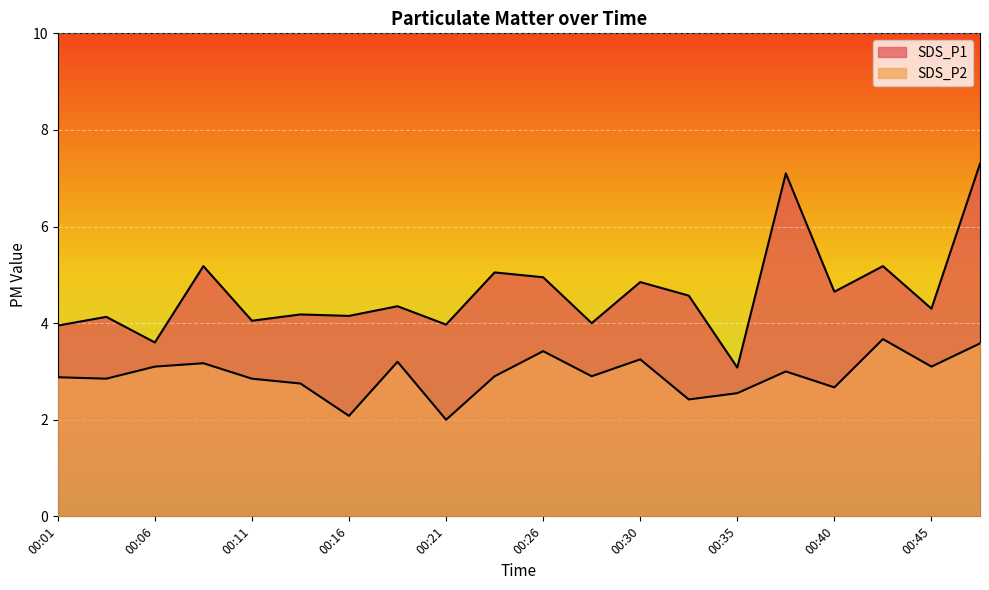

Reading left to right, what are all the values shown in this chart?

SDS_P1: 4.0	4.1	3.6	5.2	4.0	4.2	4.2	4.3	4.0	5.0	5.0	4.0	4.8	4.6	3.1	7.1	4.7	5.2	4.3	7.3
SDS_P2: 2.9	2.9	3.1	3.2	2.9	2.8	2.1	3.2	2.0	2.9	3.4	2.9	3.2	2.4	2.5	3.0	2.7	3.7	3.1	3.6